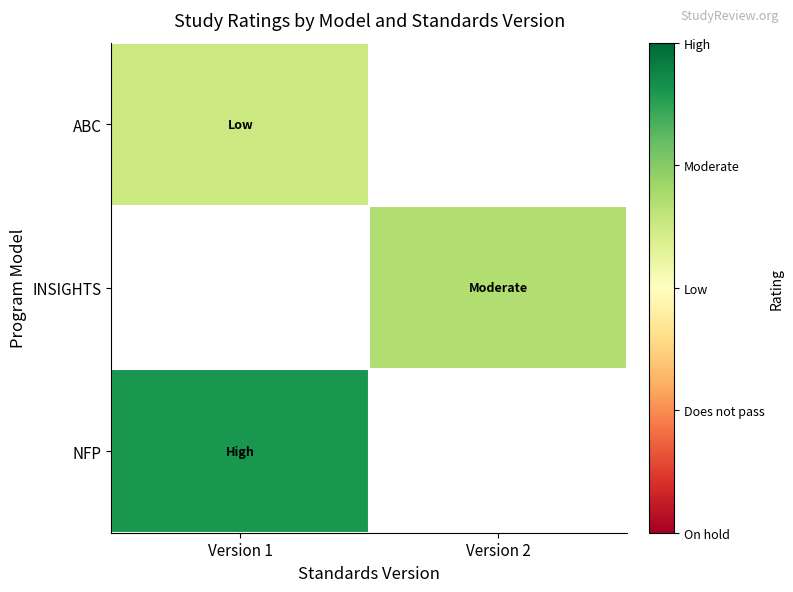

What is the spread (max minus min) of values at Version 1?

1.1